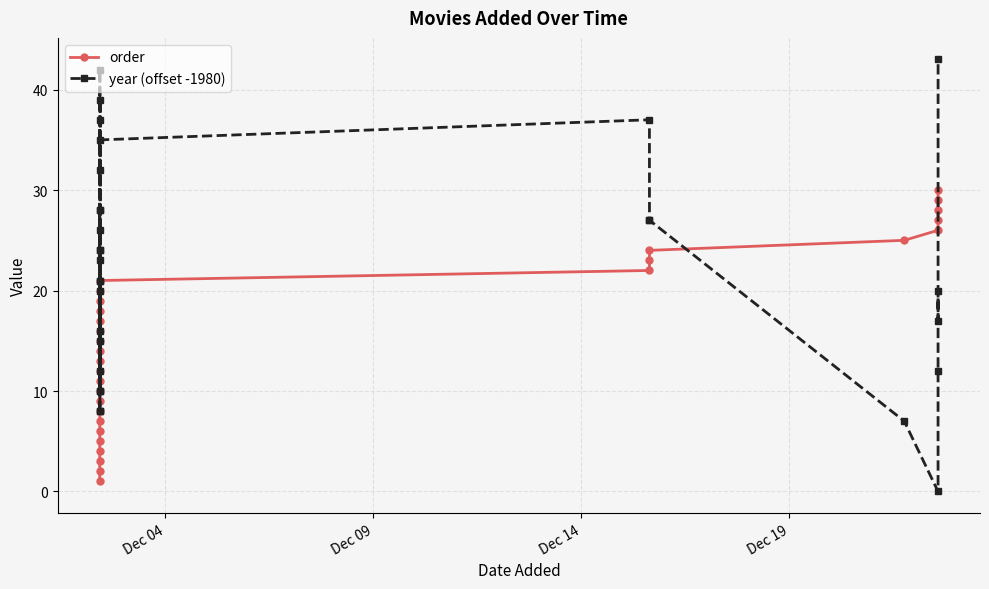

Reading left to right, extract all data points from this chart.

order: 1	2	3	4	5	6	7	8	9	10	11	12	13	14	15	16	17	18	19	20	21	22	23	24	25	26	27	28	29	30
year (offset -1980): 8	28	21	10	12	24	37	28	21	15	26	42	16	8	23	10	24	32	39	20	35	37	27	27	7	0	12	20	17	43